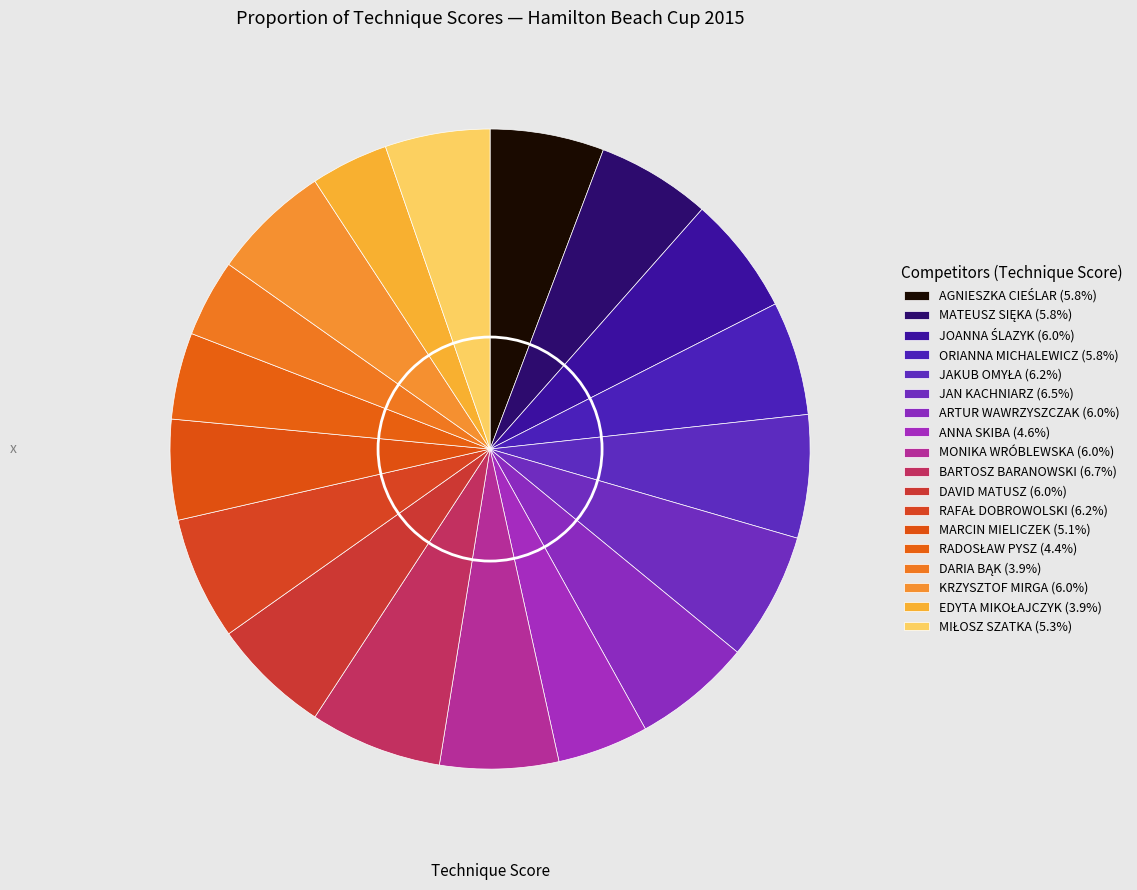

Rank the categories by value from highest to lowest.

BARTOSZ BARANOWSKI, JAN KACHNIARZ, JAKUB OMYŁA, RAFAŁ DOBROWOLSKI, JOANNA ŚLAZYK, ARTUR WAWRZYSZCZAK, MONIKA WRÓBLEWSKA, DAVID MATUSZ, KRZYSZTOF MIRGA, AGNIESZKA CIEŚLAR, MATEUSZ SIĘKA, ORIANNA MICHALEWICZ, MIŁOSZ SZATKA, MARCIN MIELICZEK, ANNA SKIBA, RADOSŁAW PYSZ, DARIA BĄK, EDYTA MIKOŁAJCZYK